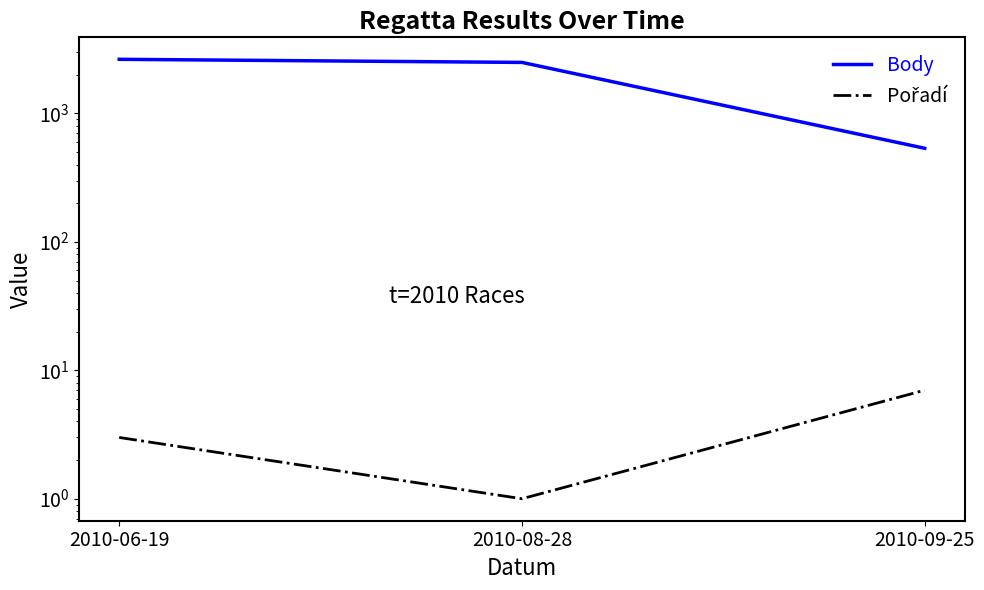

Is this an area chart (filled region under the line)?

No